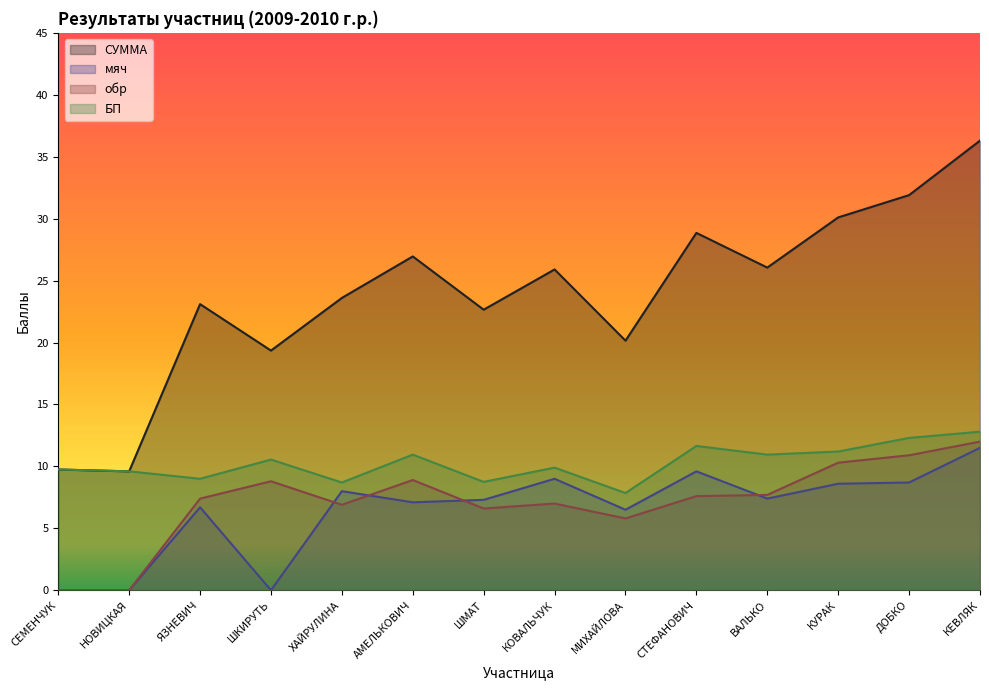

Rank the categories by обр value from highest to lowest.

КЕВЛЯК, ДОБКО, КУРАК, АМЕЛЬКОВИЧ, ШКИРУТЬ, ВАЛЬКО, СТЕФАНОВИЧ, ЯЗНЕВИЧ, КОВАЛЬЧУК, ХАЙРУЛИНА, ШМАТ, МИХАЙЛОВА, СЕМЕНЧУК, НОВИЦКАЯ